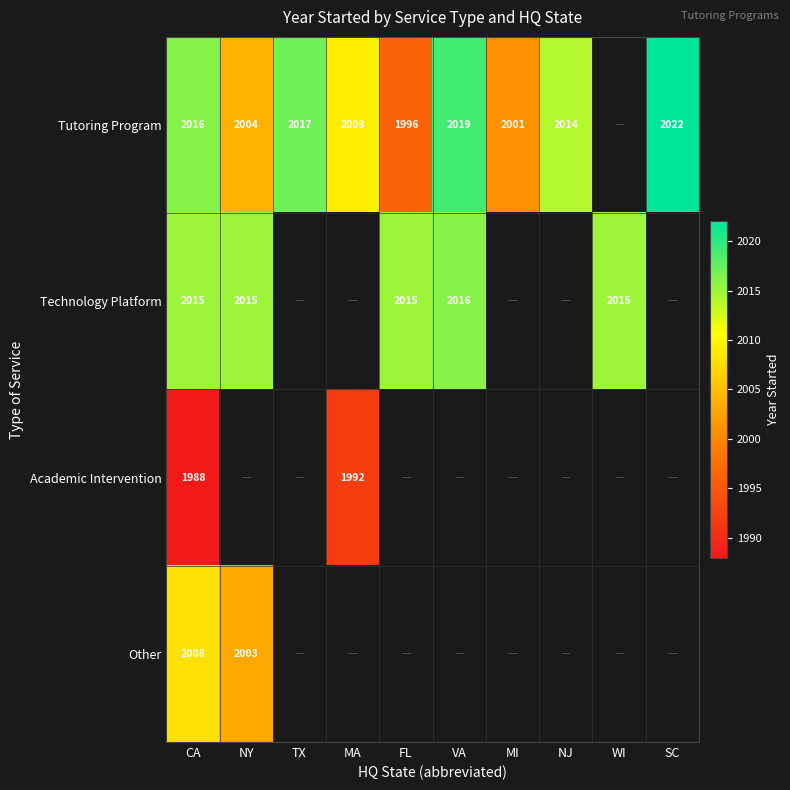

The value of Tutoring Program at NJ is 2014. True or false?

True